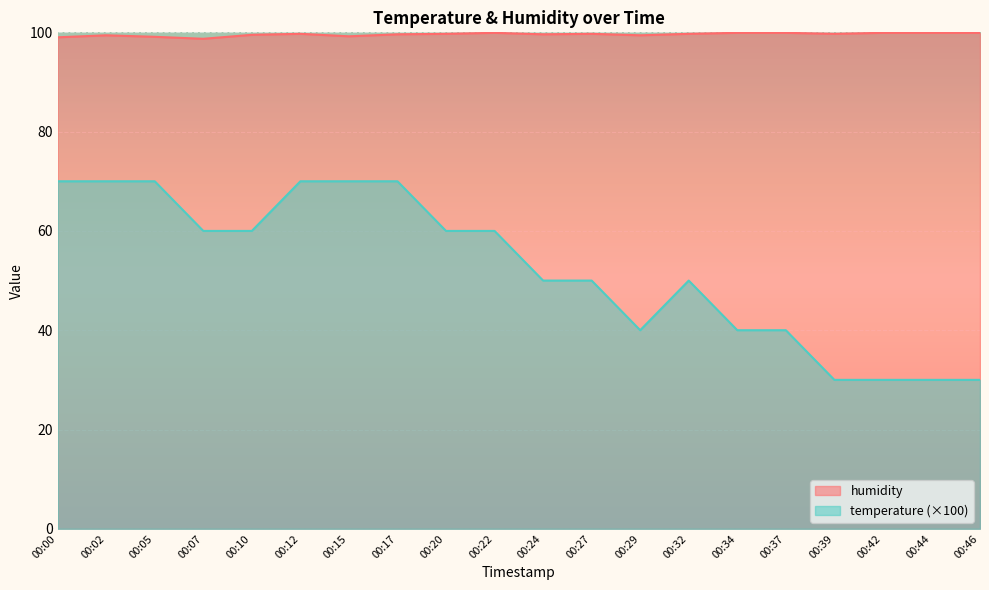

Reading left to right, list all the values displayed in this chart.

humidity: 00:00=99.0	00:02=99.4	00:05=99.1	00:07=98.7	00:10=99.5	00:12=99.7	00:15=99.2	00:17=99.6	00:20=99.7	00:22=99.9	00:24=99.6	00:27=99.7	00:29=99.4	00:32=99.7	00:34=99.9	00:37=99.9	00:39=99.7	00:42=99.9	00:44=99.9	00:46=99.9
temperature: 00:00=70.0	00:02=70.0	00:05=70.0	00:07=60.0	00:10=60.0	00:12=70.0	00:15=70.0	00:17=70.0	00:20=60.0	00:22=60.0	00:24=50.0	00:27=50.0	00:29=40.0	00:32=50.0	00:34=40.0	00:37=40.0	00:39=30.0	00:42=30.0	00:44=30.0	00:46=30.0